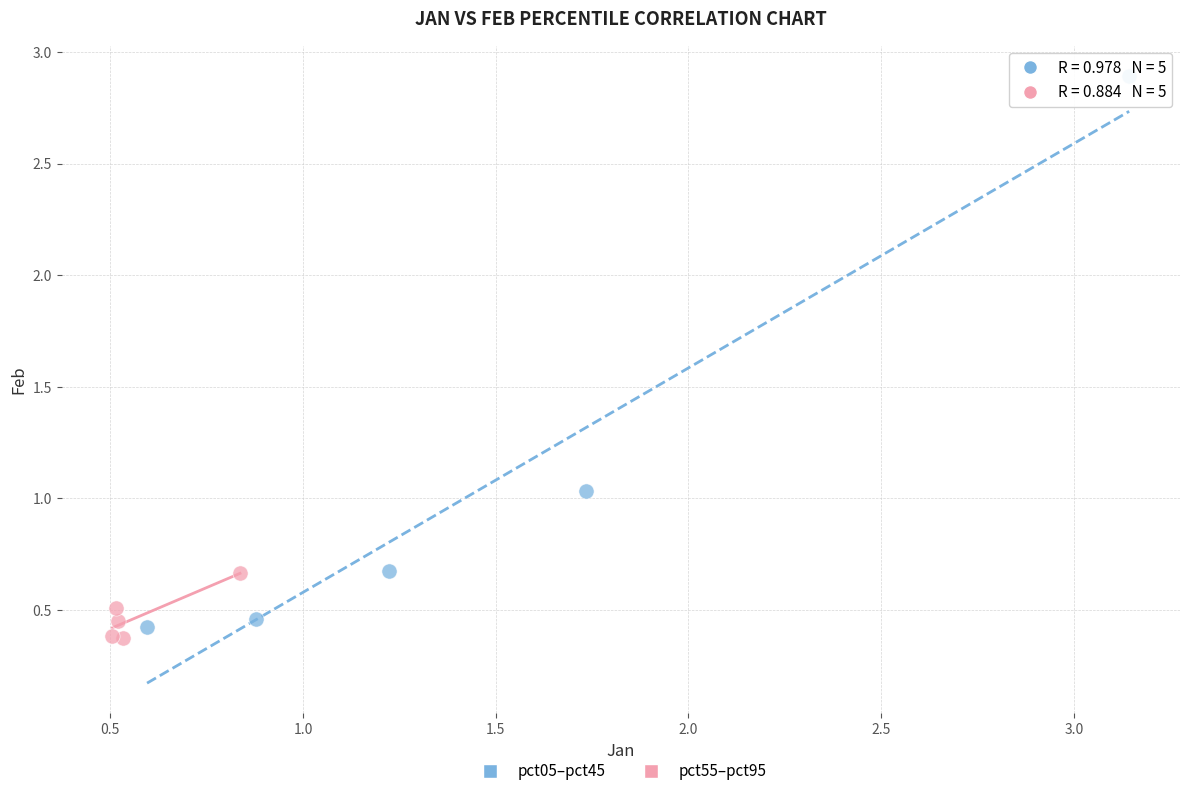

Which series contains the lowest Y value?

pct55–pct95